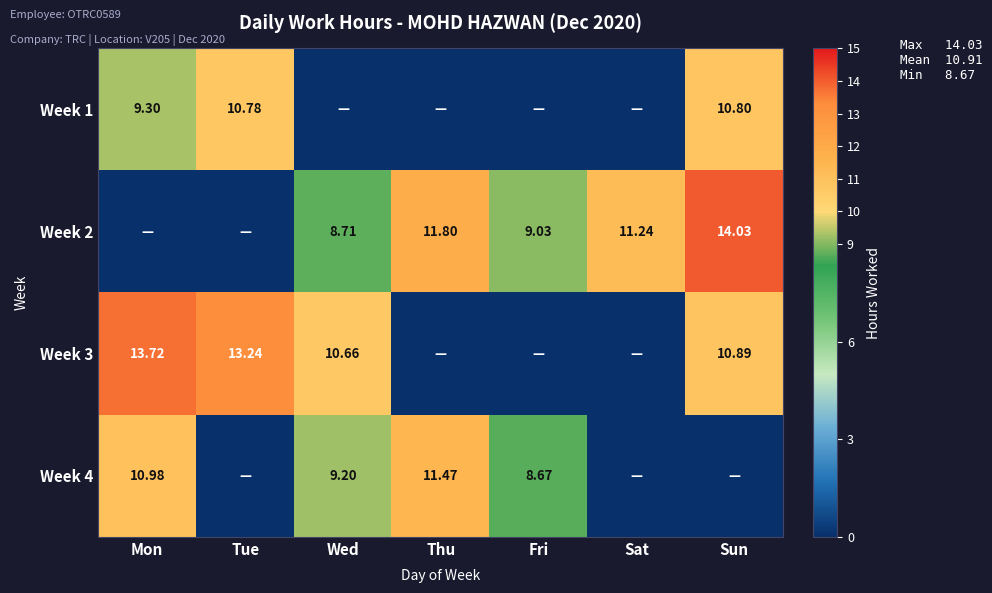

Which series has the largest total across all categories?

Week 2